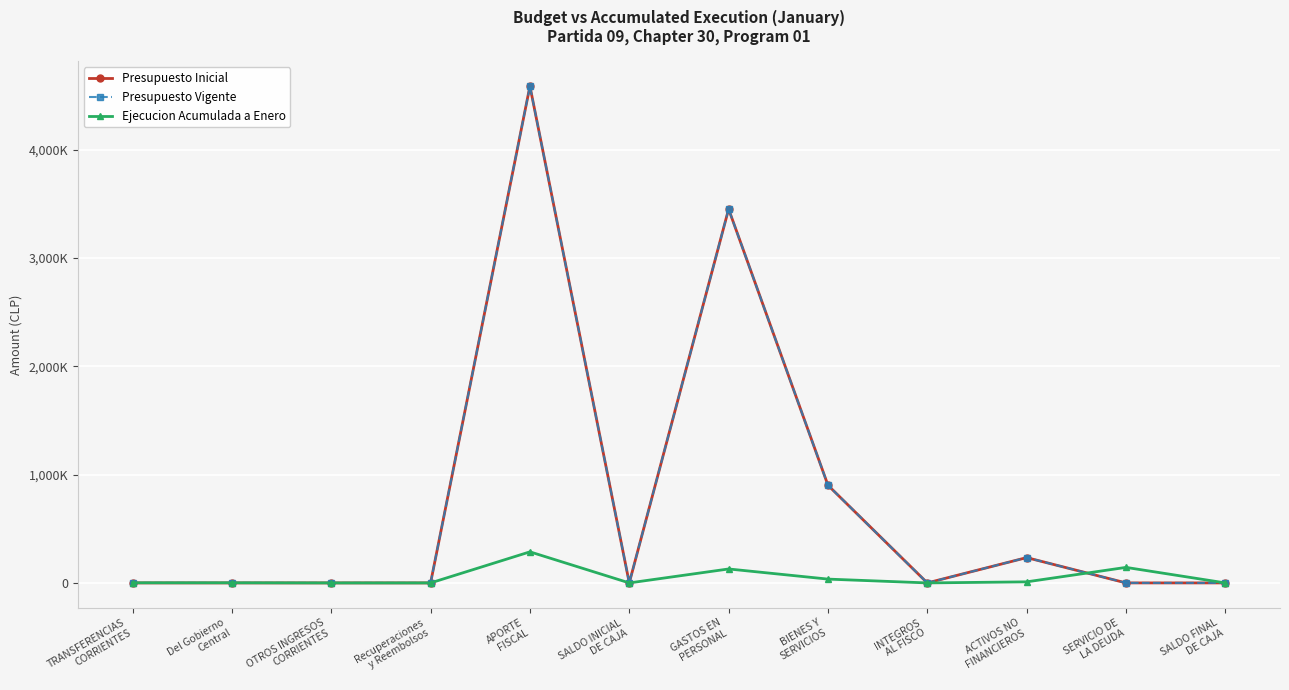

What is the spread (max minus min) of values at BIENES Y
SERVICIOS?

866416